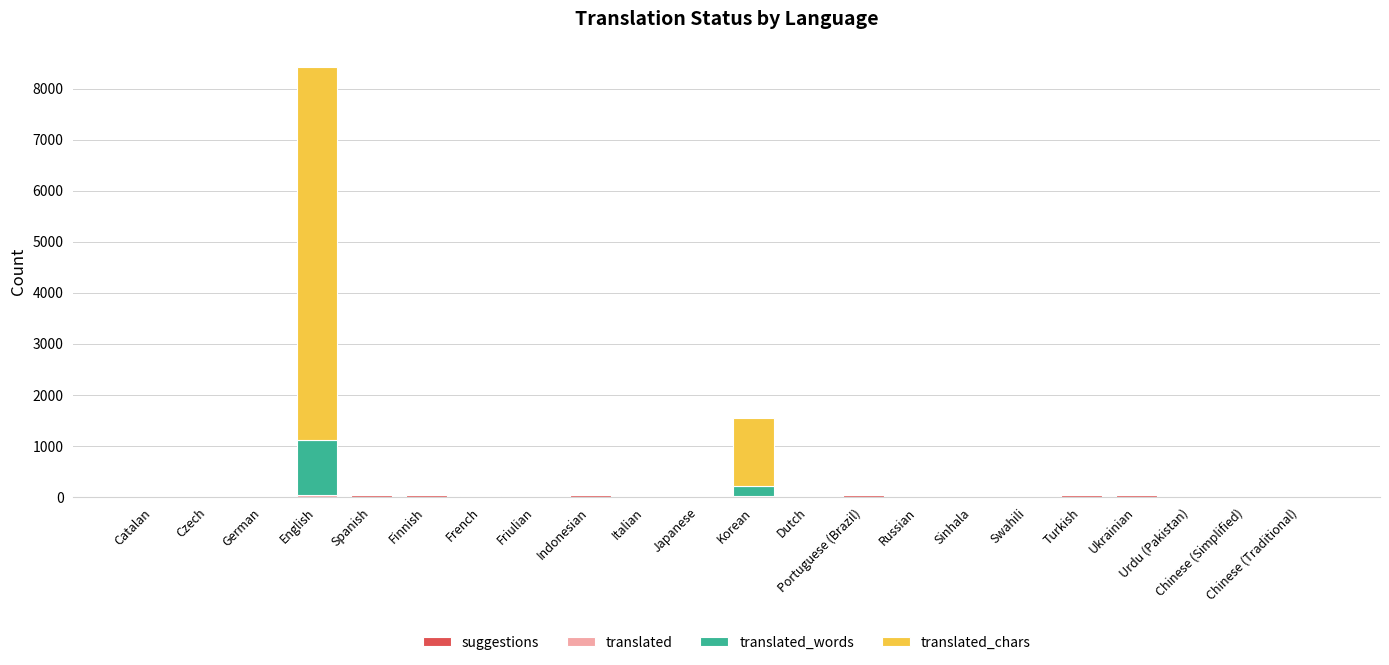

At which category is the sum across all series the highest?

English